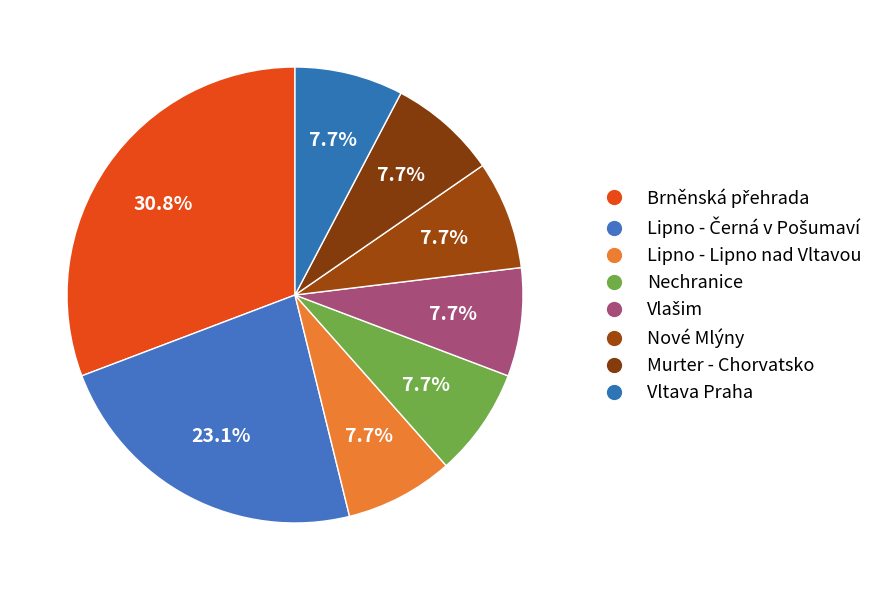

What is the smallest slice in the pie chart?

Lipno - Lipno nad Vltavou